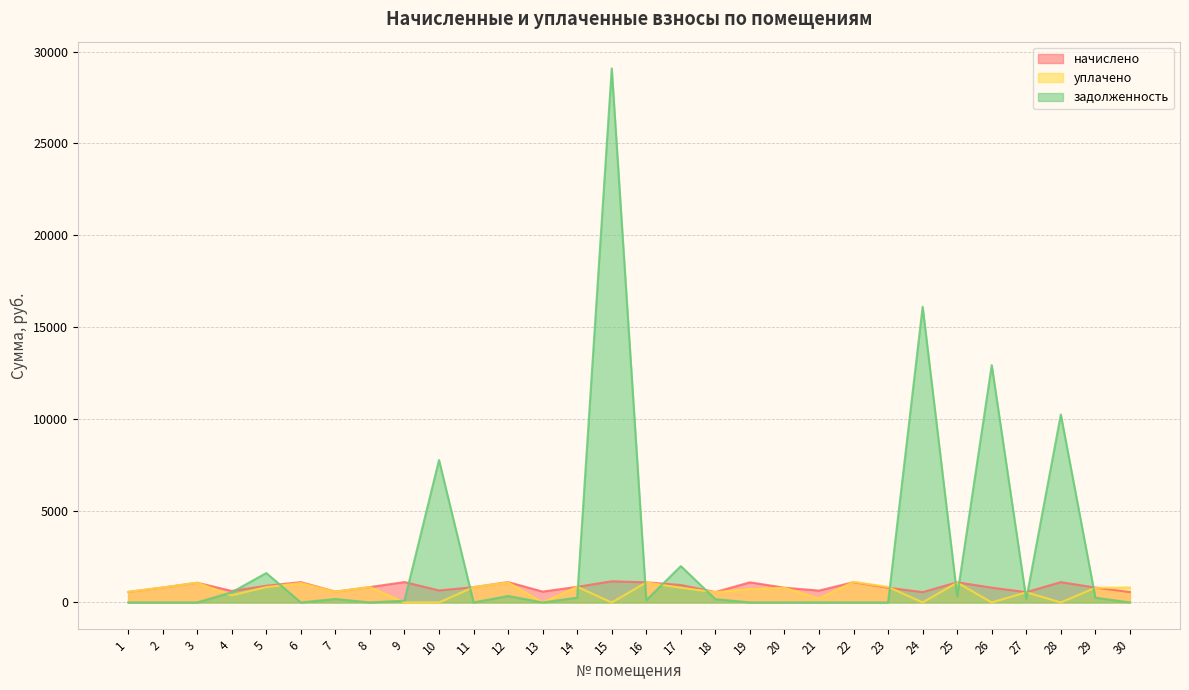

Which series has the largest total across all categories?

задолженность